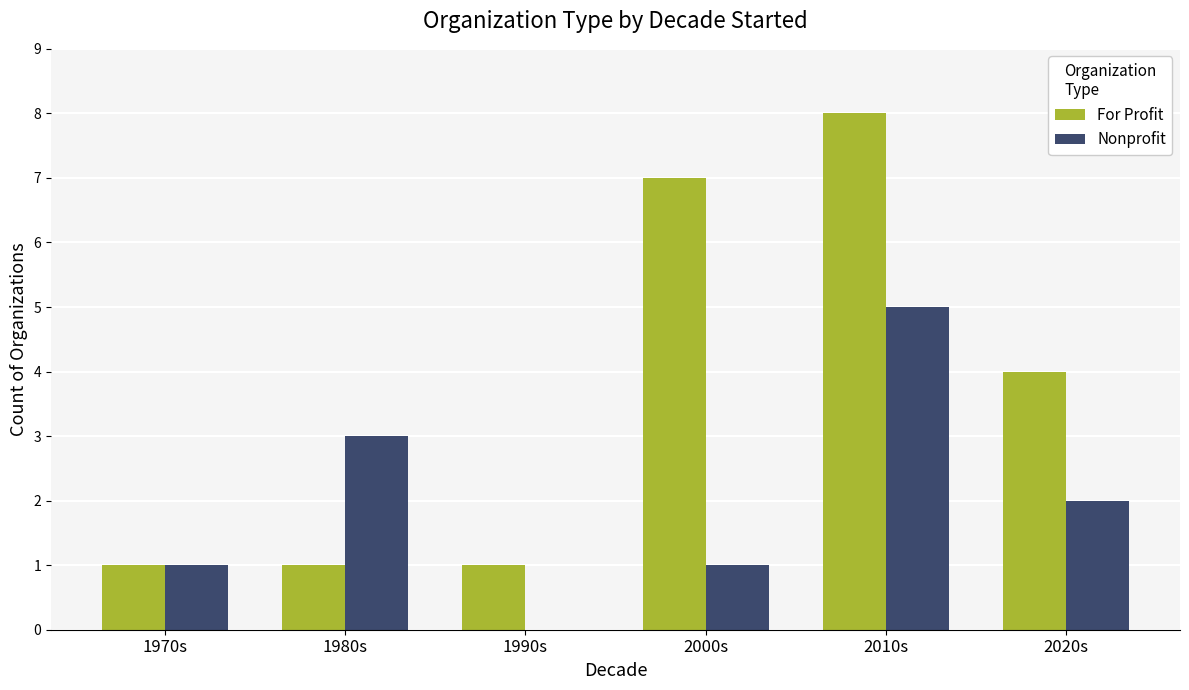

At which category is the sum across all series the highest?

2010s